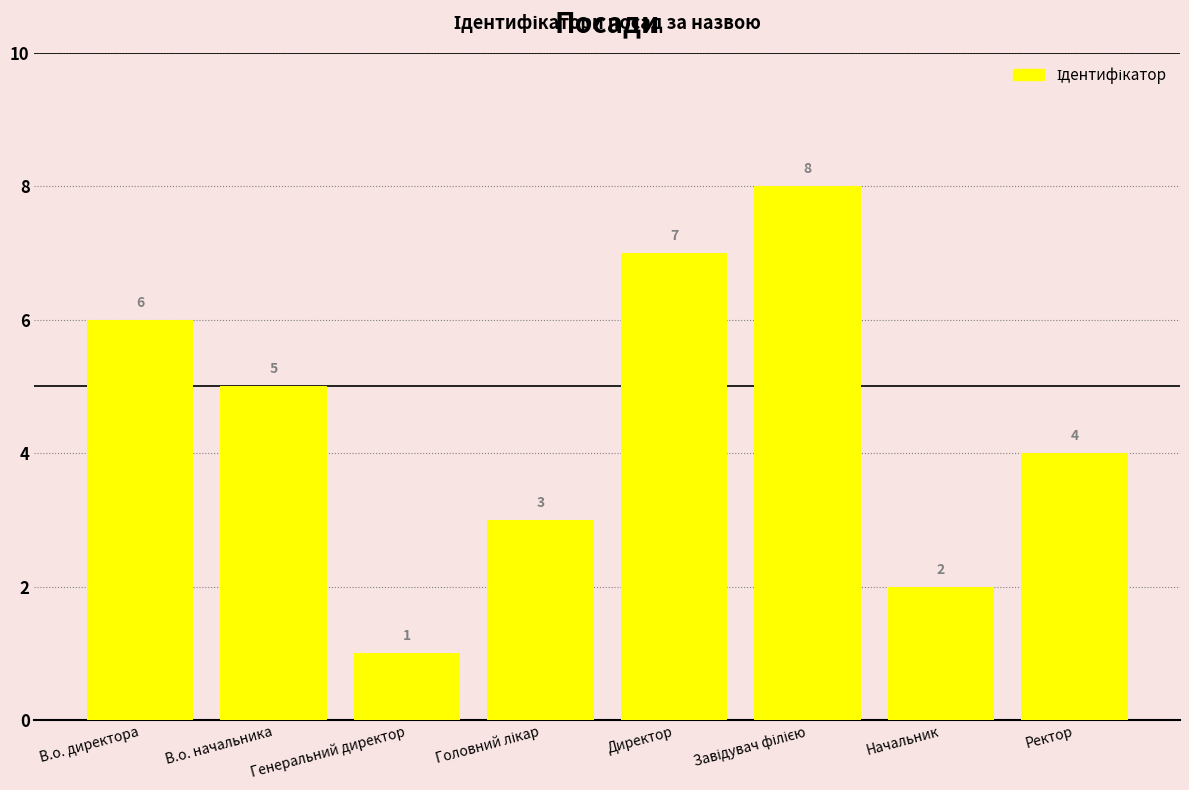

What is the approximate value at Ректор?

4